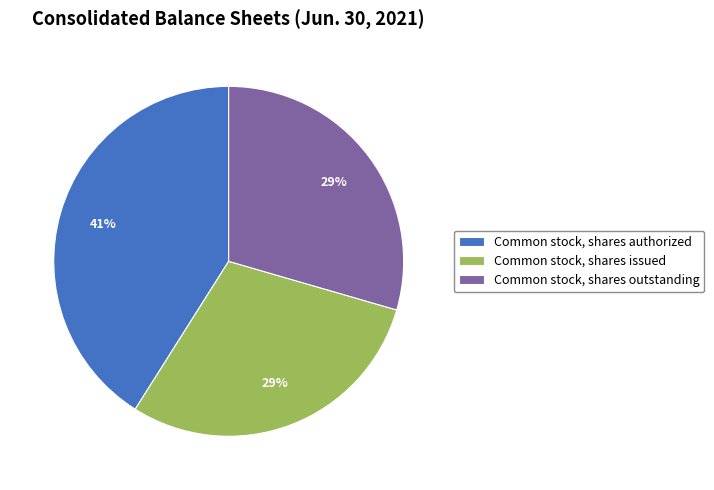

Do Common stock, shares authorized and Common stock, shares outstanding together represent more than half of the pie?

Yes